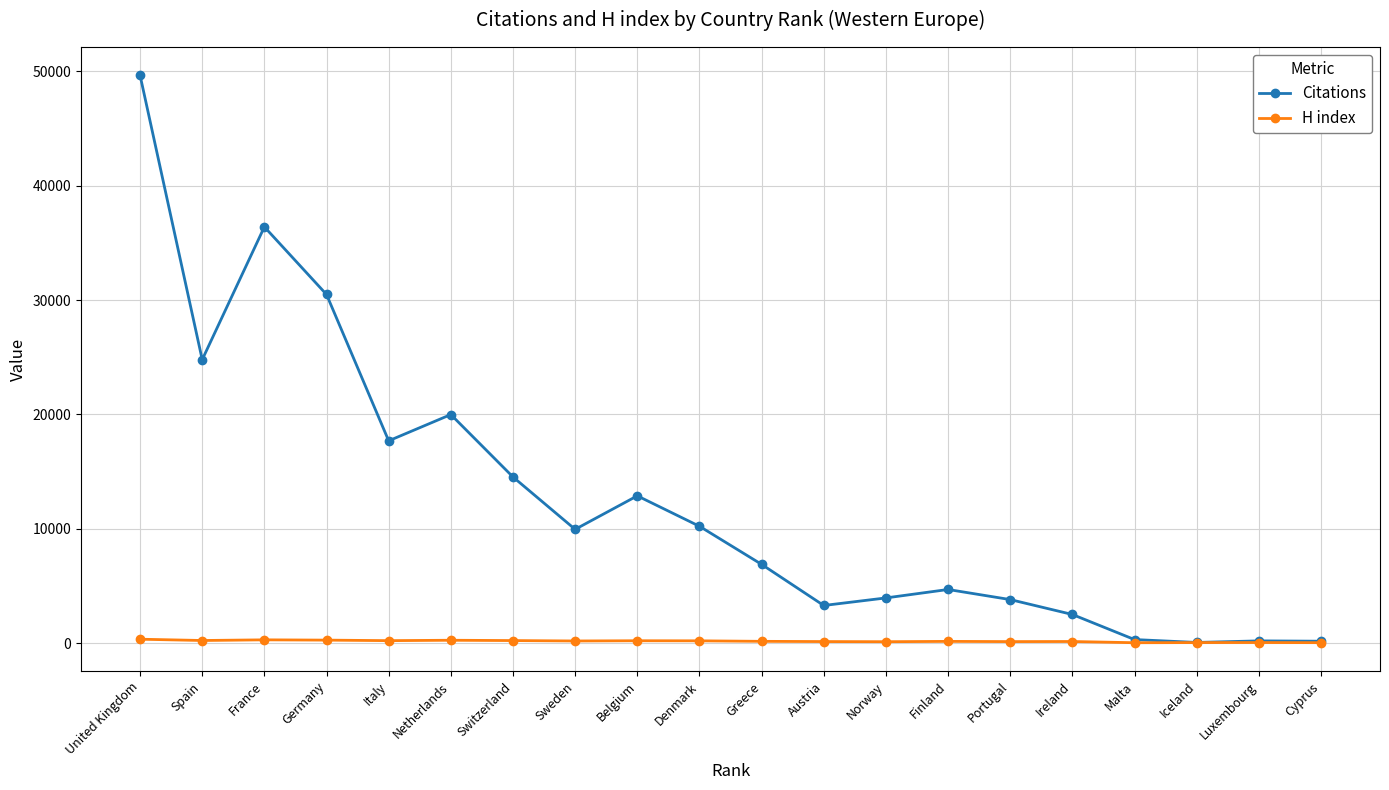

Does the chart have visible grid lines?

Yes